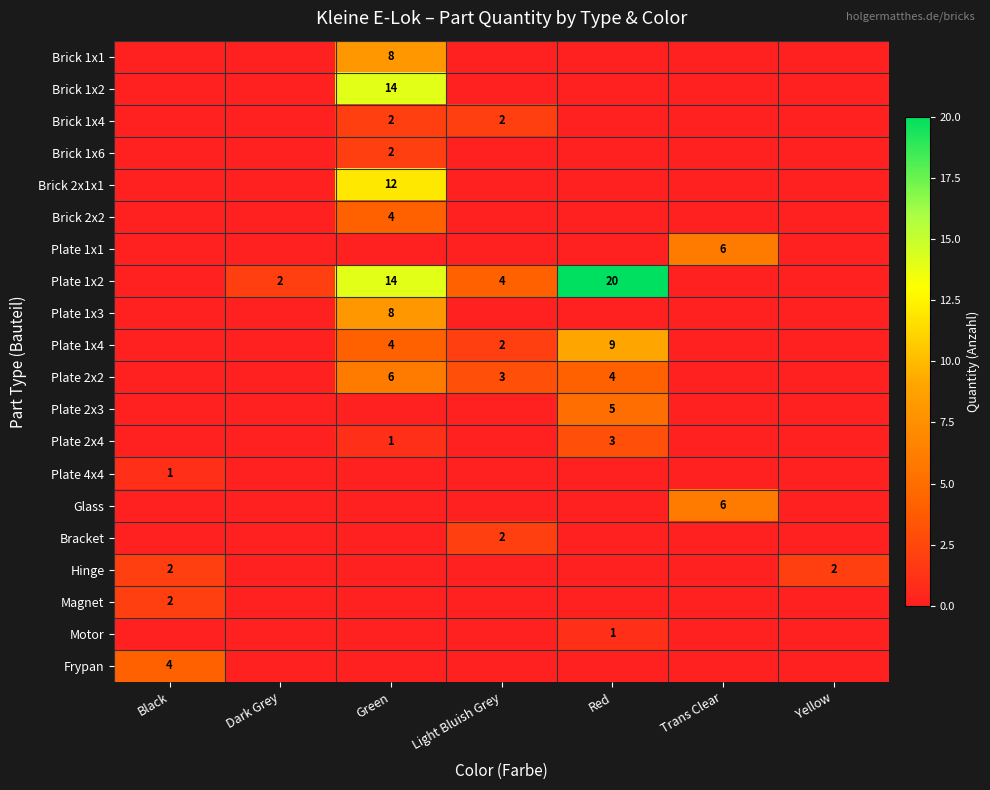

Is it true that Brick 2x1x1 equals 12 at Green?

True